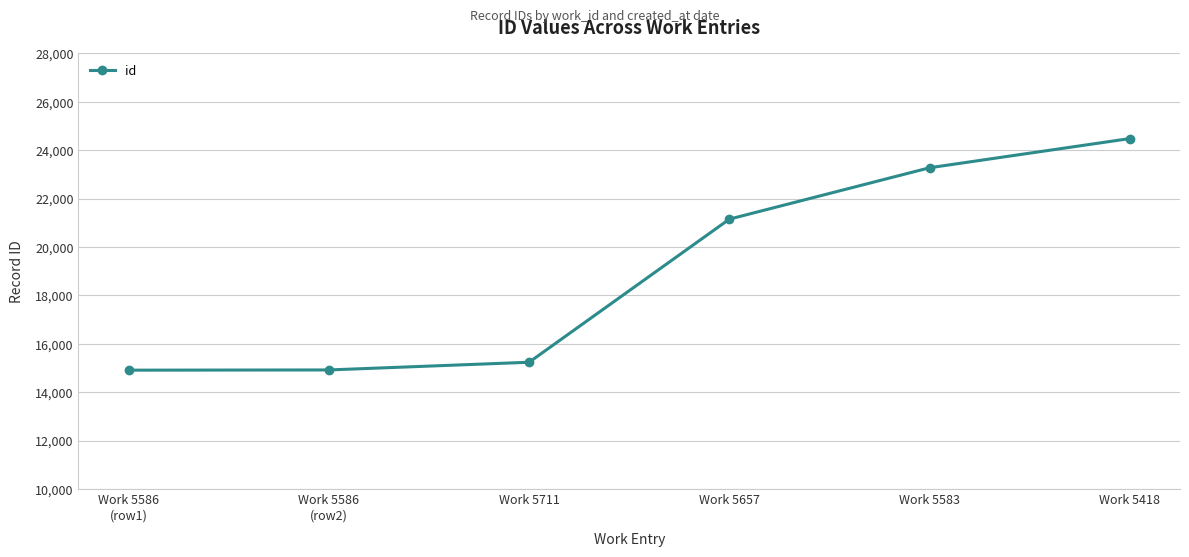

The value at Work 5418 is 24483. True or false?

True